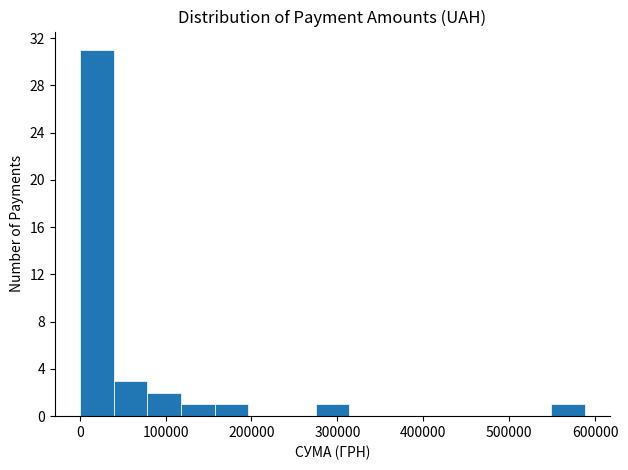

Around what value on the x-axis is the tallest bar? Give the approximate position of its centre, as read against the axis.

20000